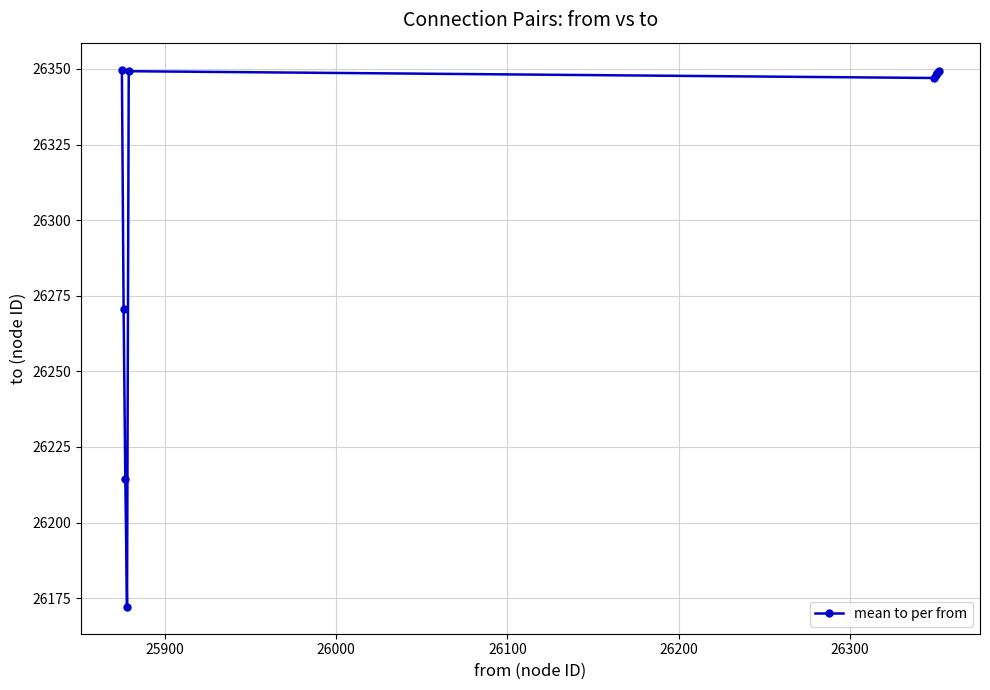

What is the maximum value shown in the chart?

26349.8